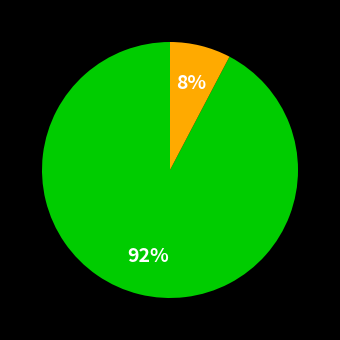

To the nearest percent, what is the average slice percentage?

50%